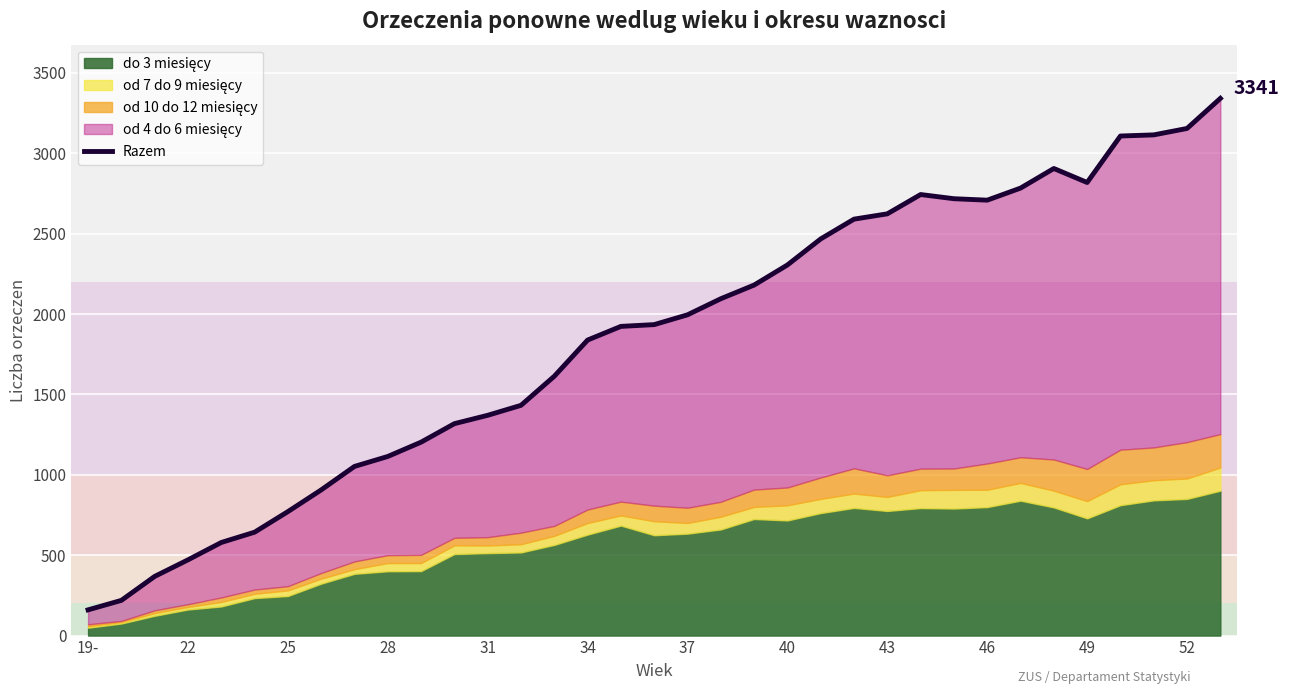

How many lines are shown in the chart?

1